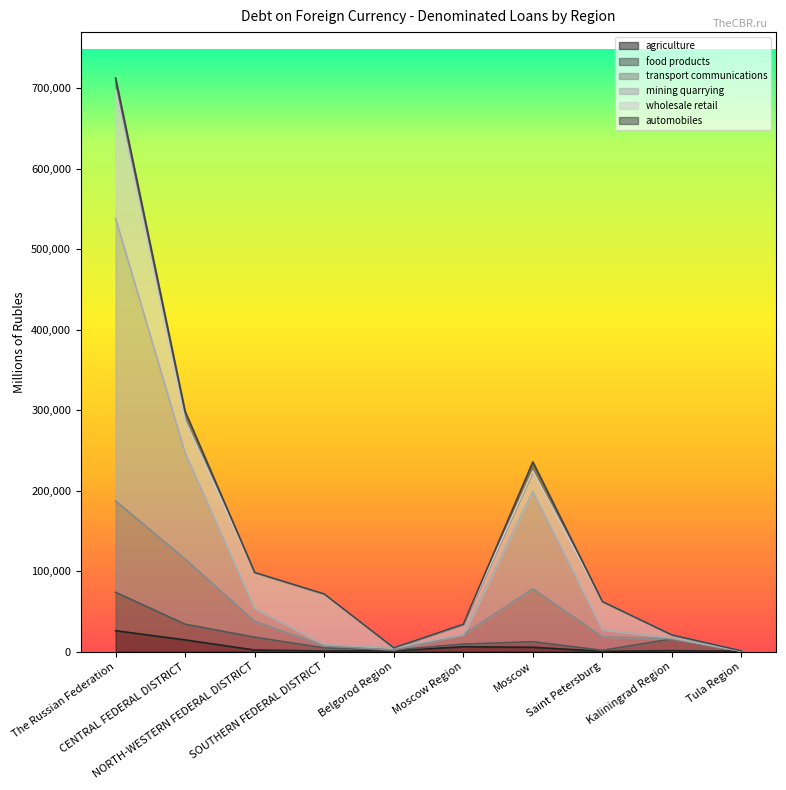

The food products series shows 9215 at Moscow Region. True or false?

True